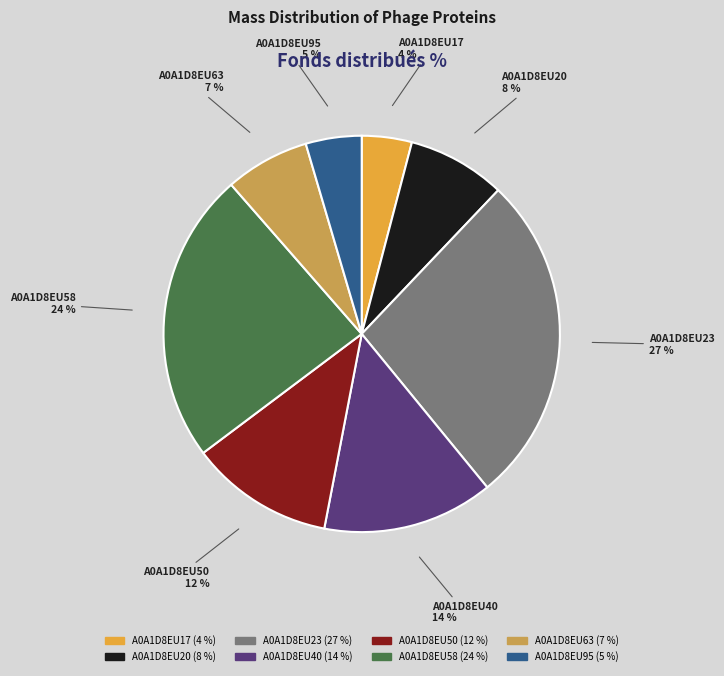

Combined, do A0A1D8EU63 and A0A1D8EU95 account for over 50%?

No